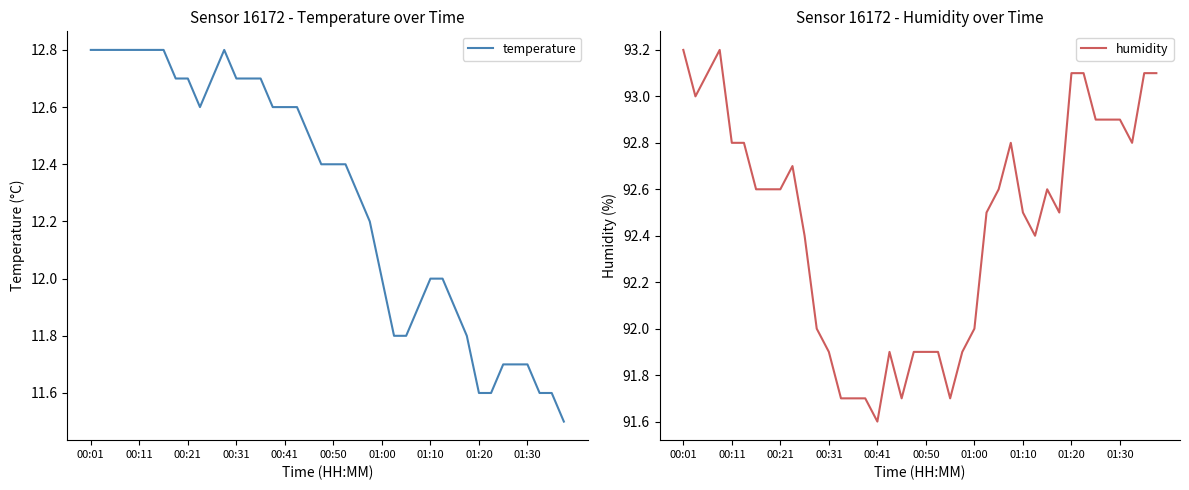

At which label does humidity reach its peak?

00:01